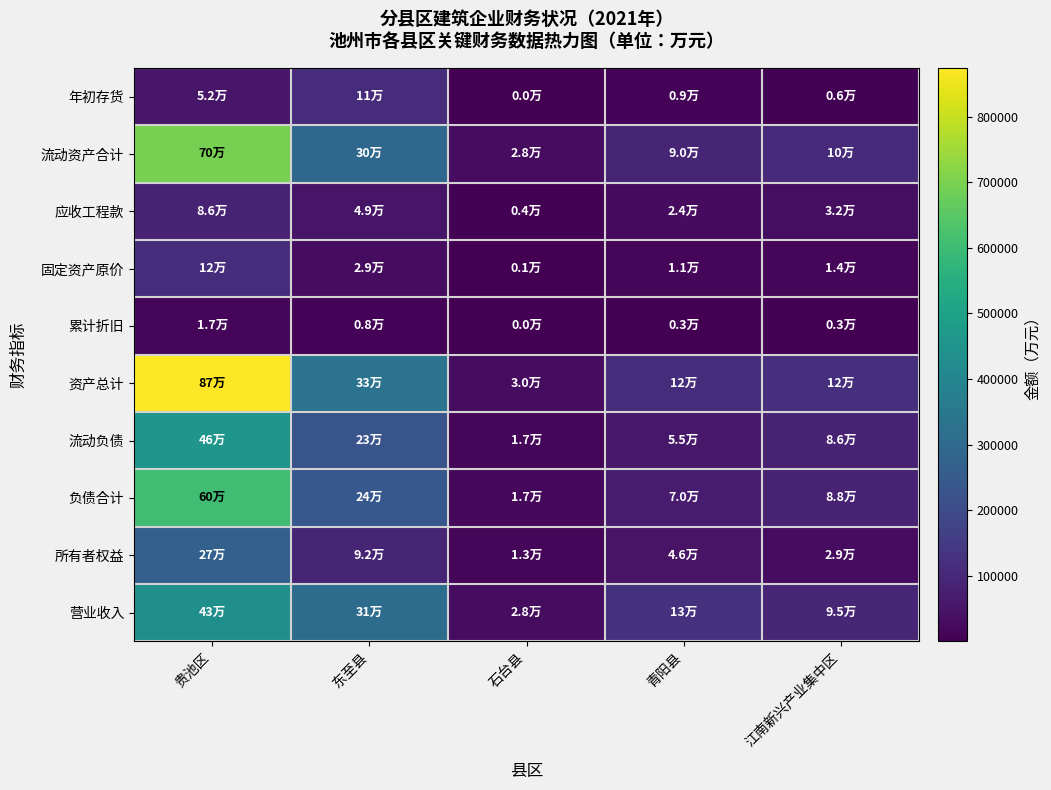

Count the number of categories in the chart.

5